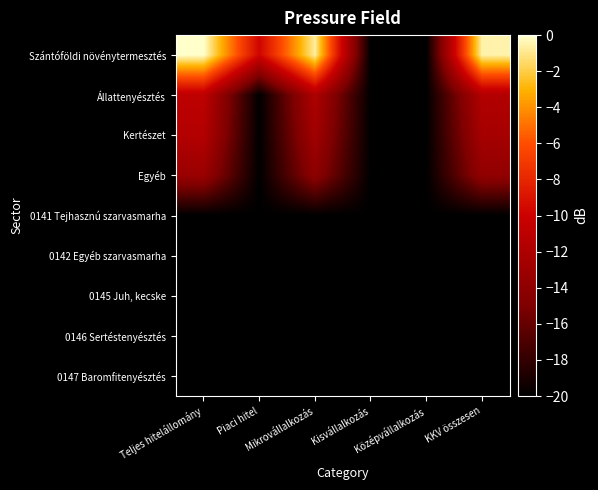

Between Középvállalkozás and Mikrovállalkozás, which is larger?

Mikrovállalkozás